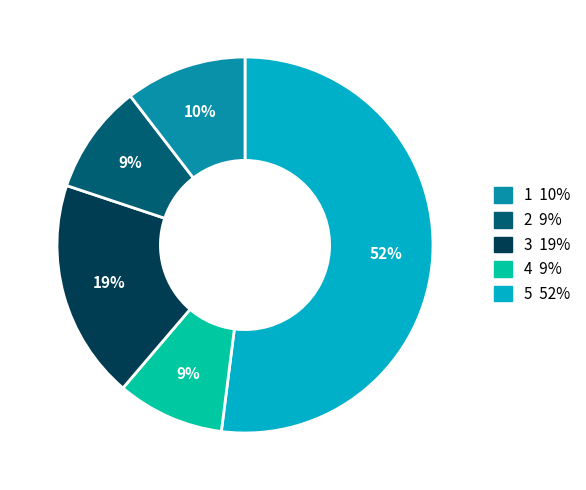

Is there a majority slice in this chart?

Yes